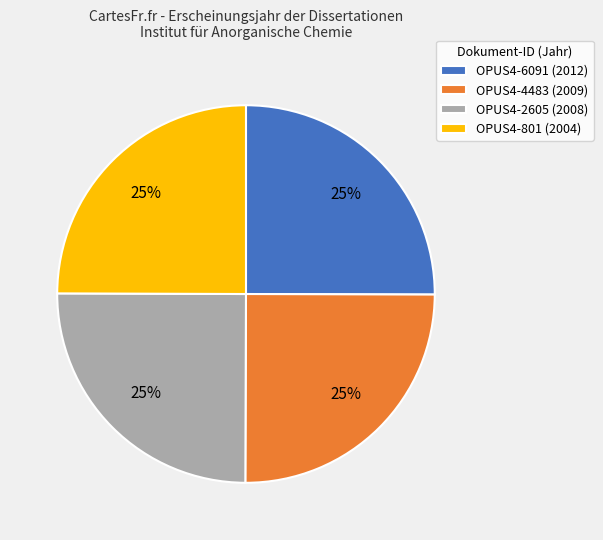

How many slices are in this pie chart?

4